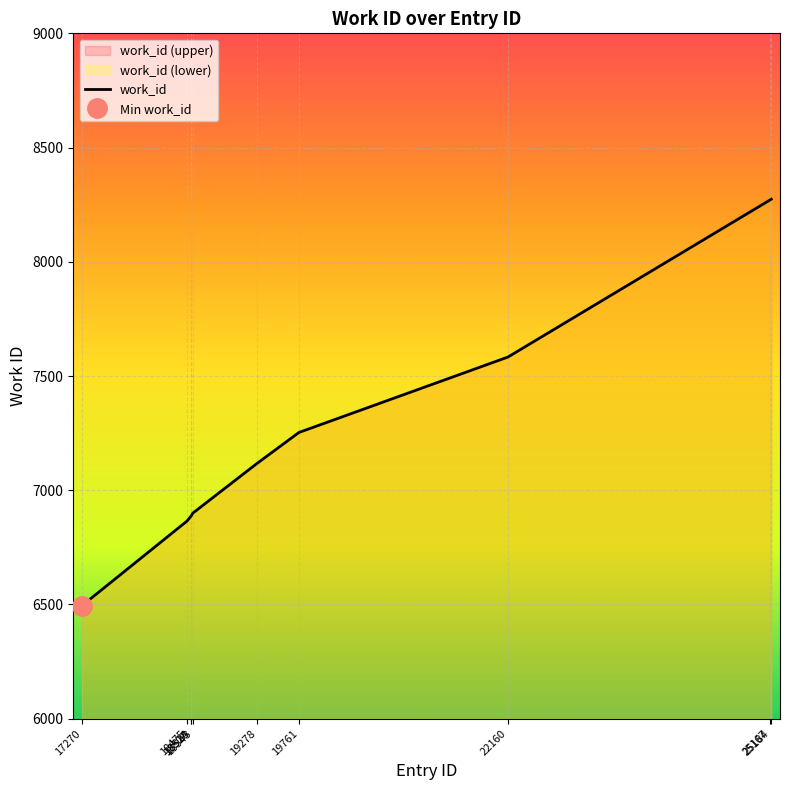

What is the highest value of the work_id series?

8274